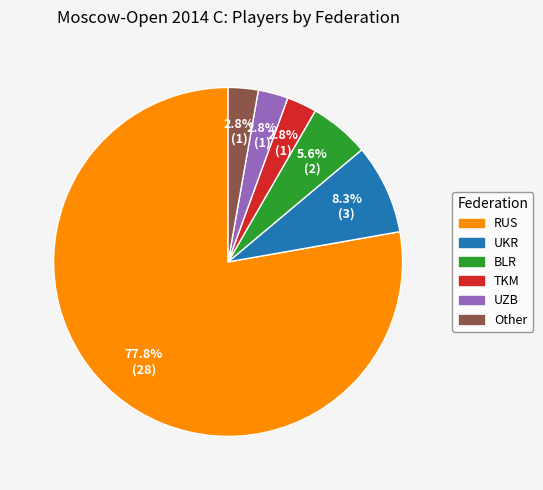

Which category accounts for the majority?

RUS